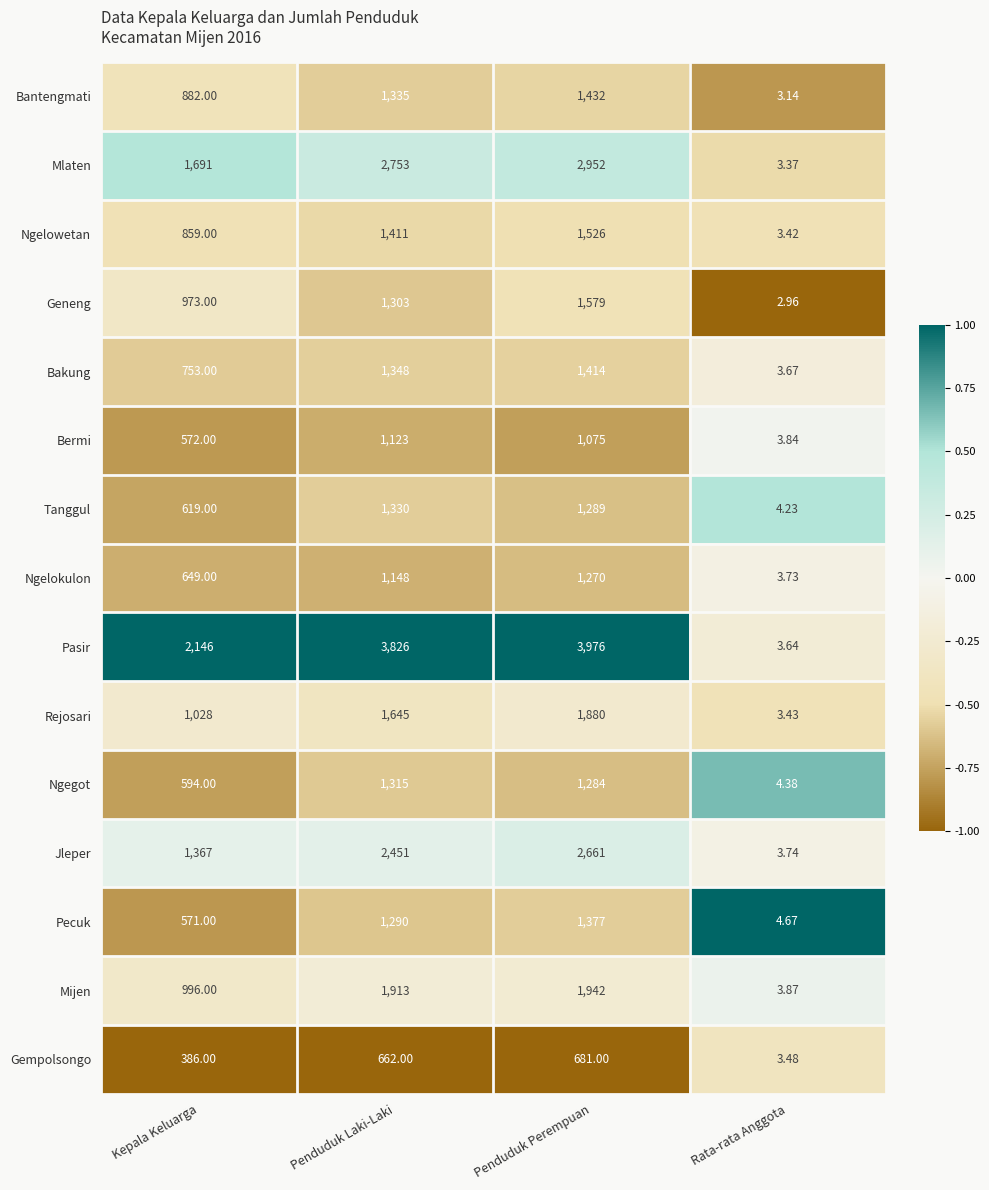

Which series changed the most between Kepala Keluarga and Penduduk Perempuan?

Pasir